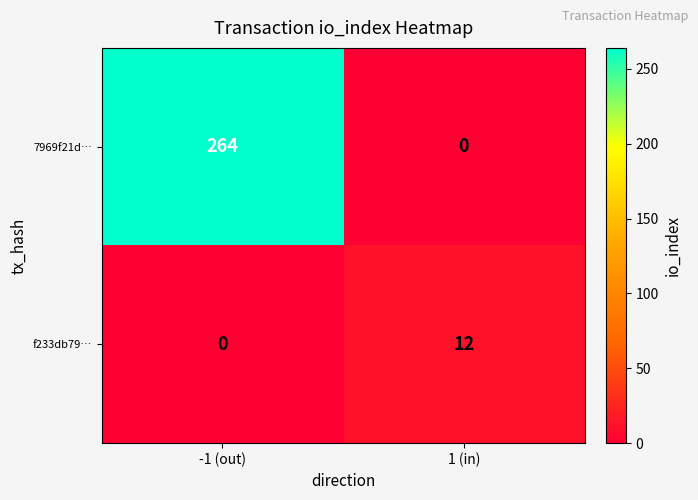

The value of 7969f21d… at 1 (in) is -175. True or false?

False